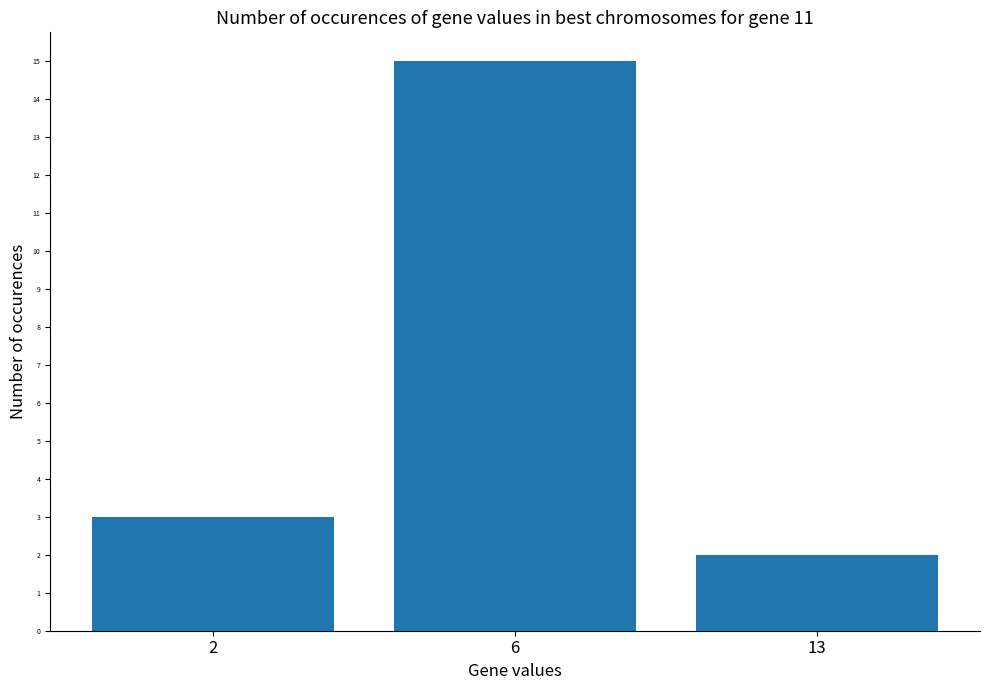

Which label corresponds to the smallest value in the chart?

13